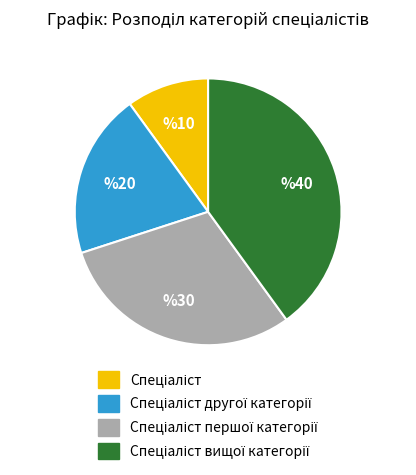

Is there any slice that represents more than half of the pie?

No